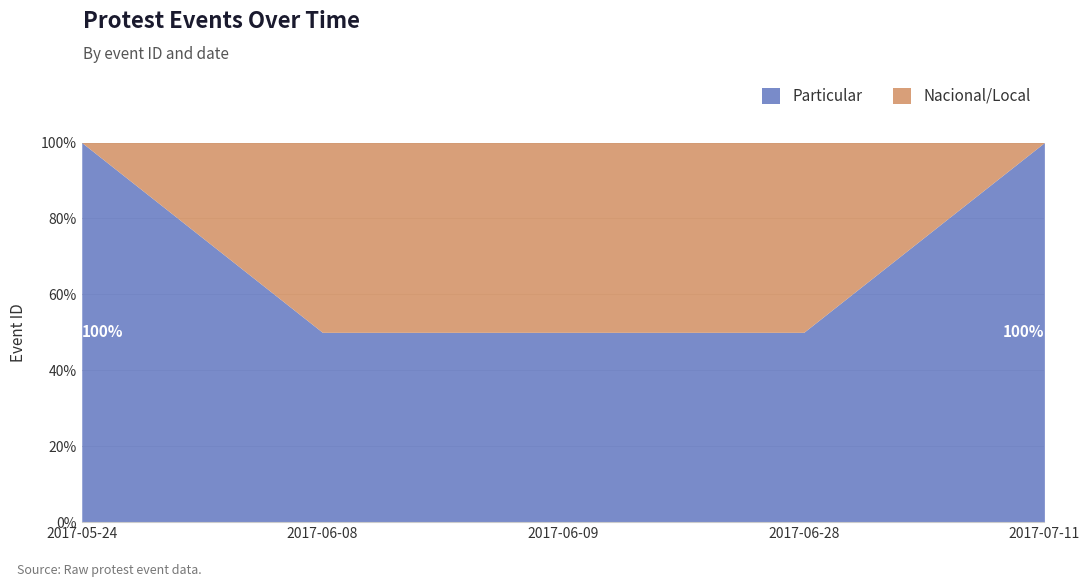

What is the sum of all Nacional/Local values?

15990